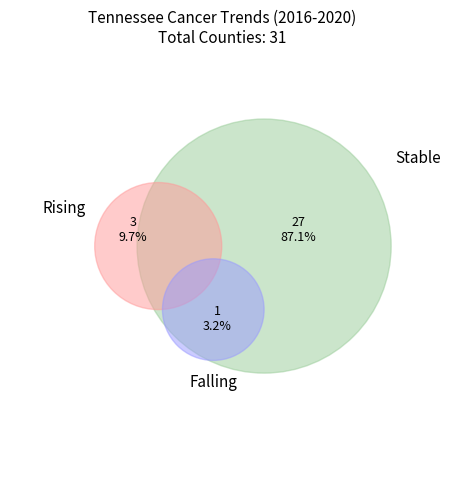

To the nearest percent, what portion does stable represent?

87%